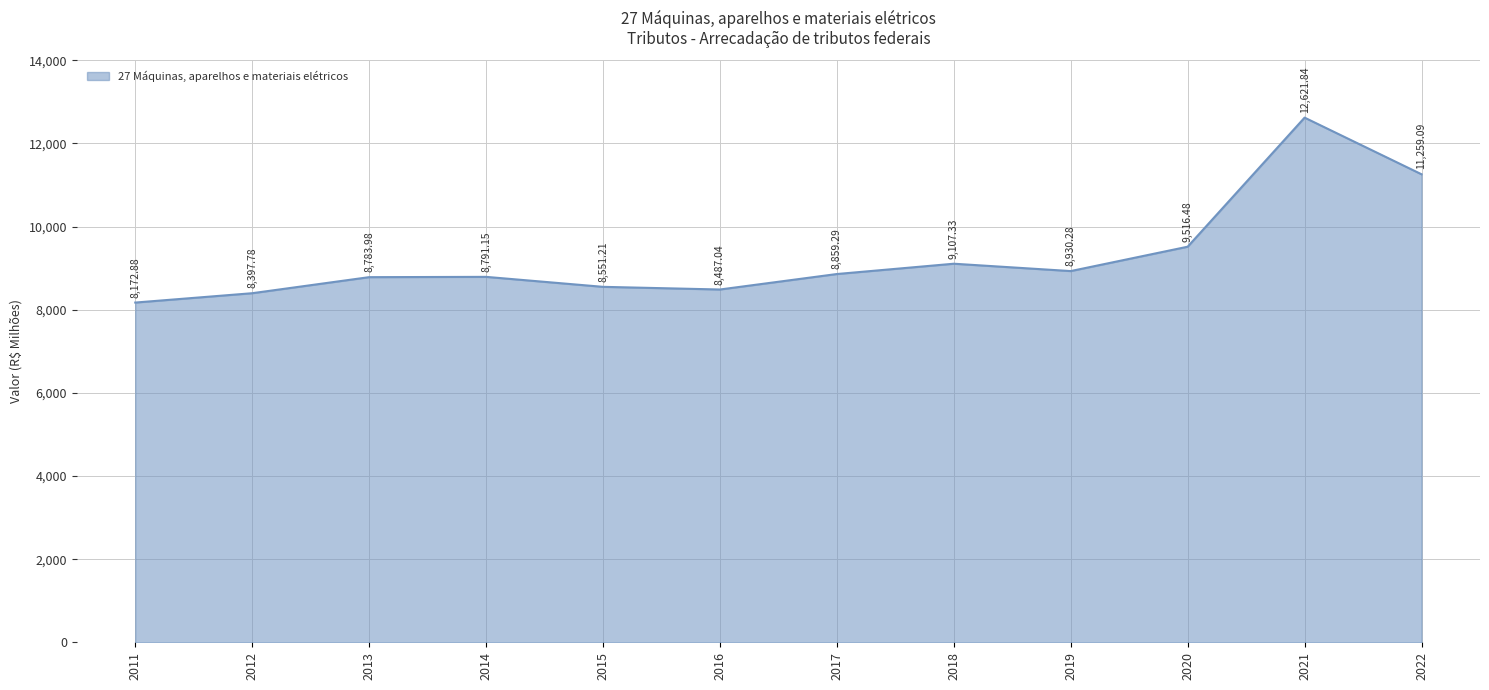

What is the difference between the maximum and minimum values?

4449.0